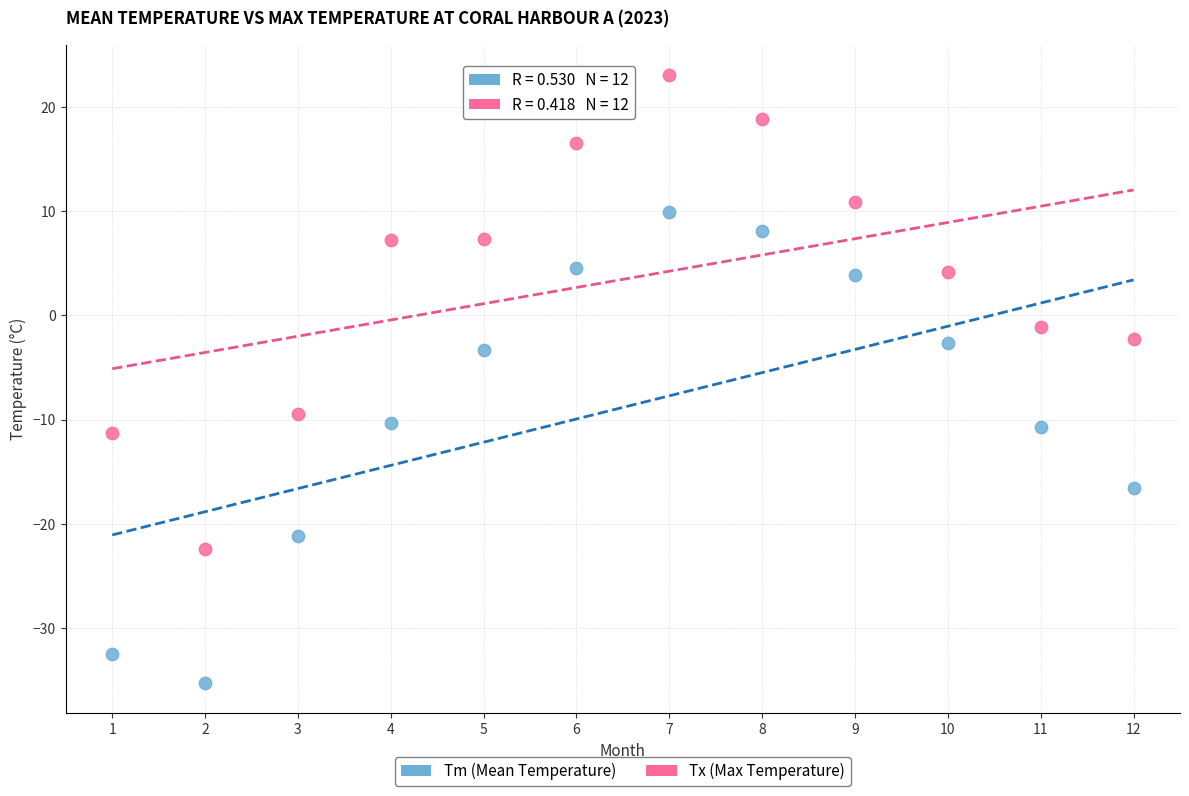

Across all series, what Y value is closest to -6?

-3.3